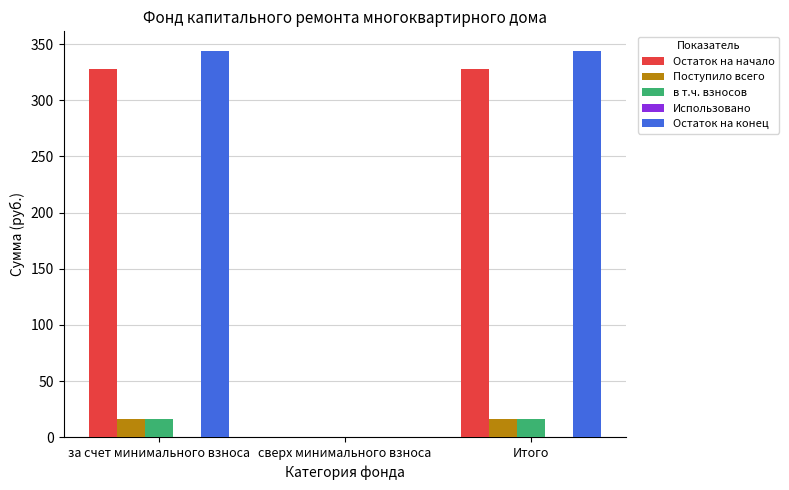

What is the average value of the Остаток на начало series?

218.9